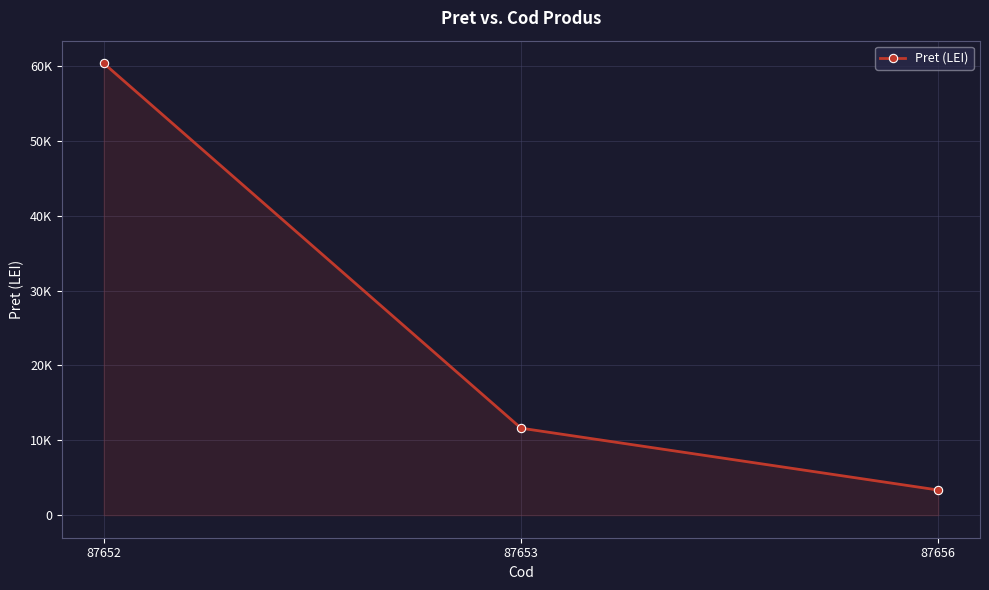

Does the chart have visible grid lines?

Yes